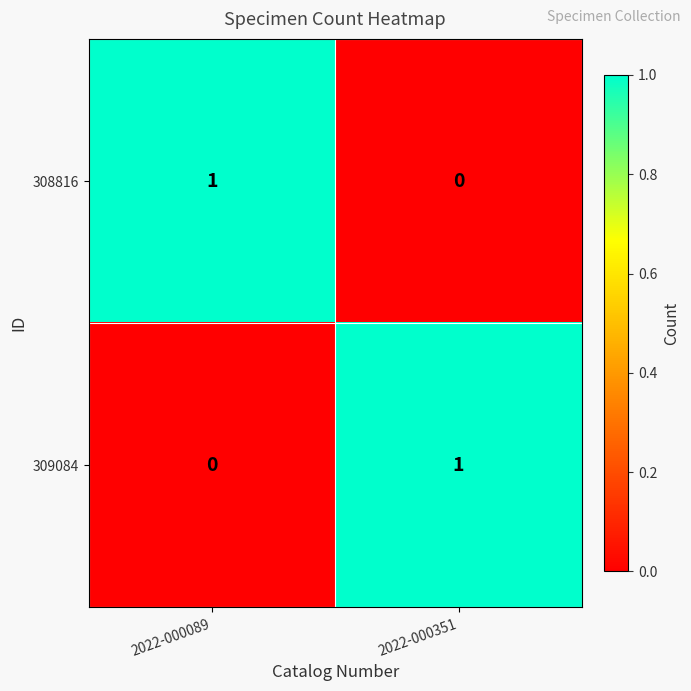

Which category has the lowest value in the 308816 series?

2022-000351